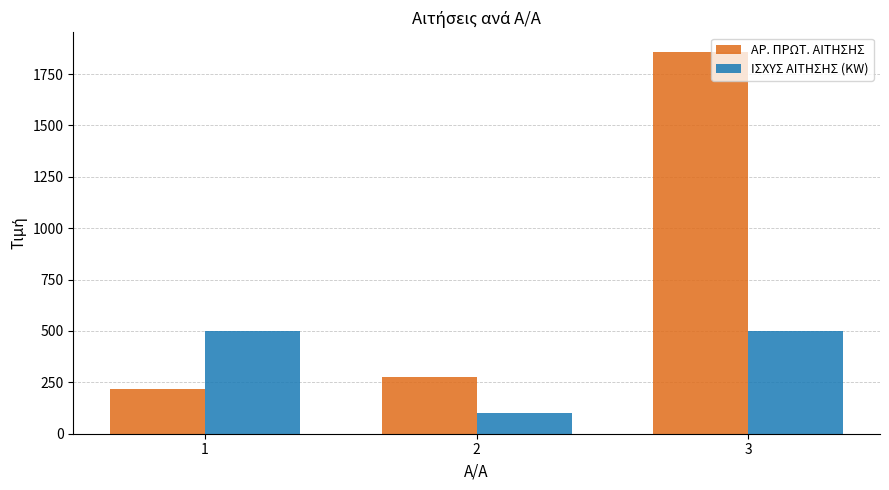

Reading left to right, transcribe all the data shown in this chart.

ΑΡ. ΠΡΩΤ. ΑΙΤΗΣΗΣ: 1=219	2=276	3=1860
ΙΣΧΥΣ ΑΙΤΗΣΗΣ (KW): 1=500	2=100	3=500